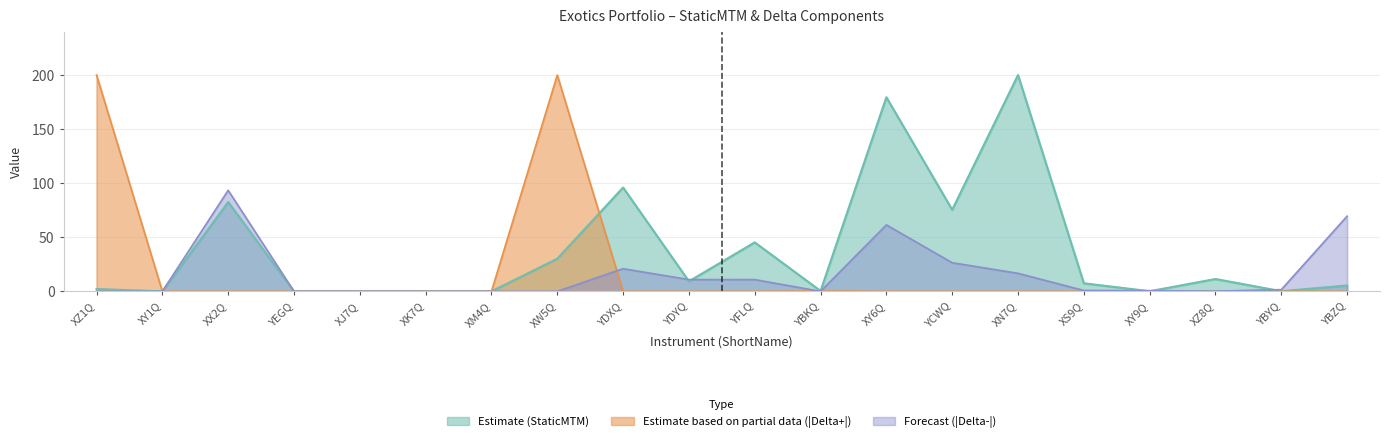

What is the total value across all series at YFLQ?

56.2